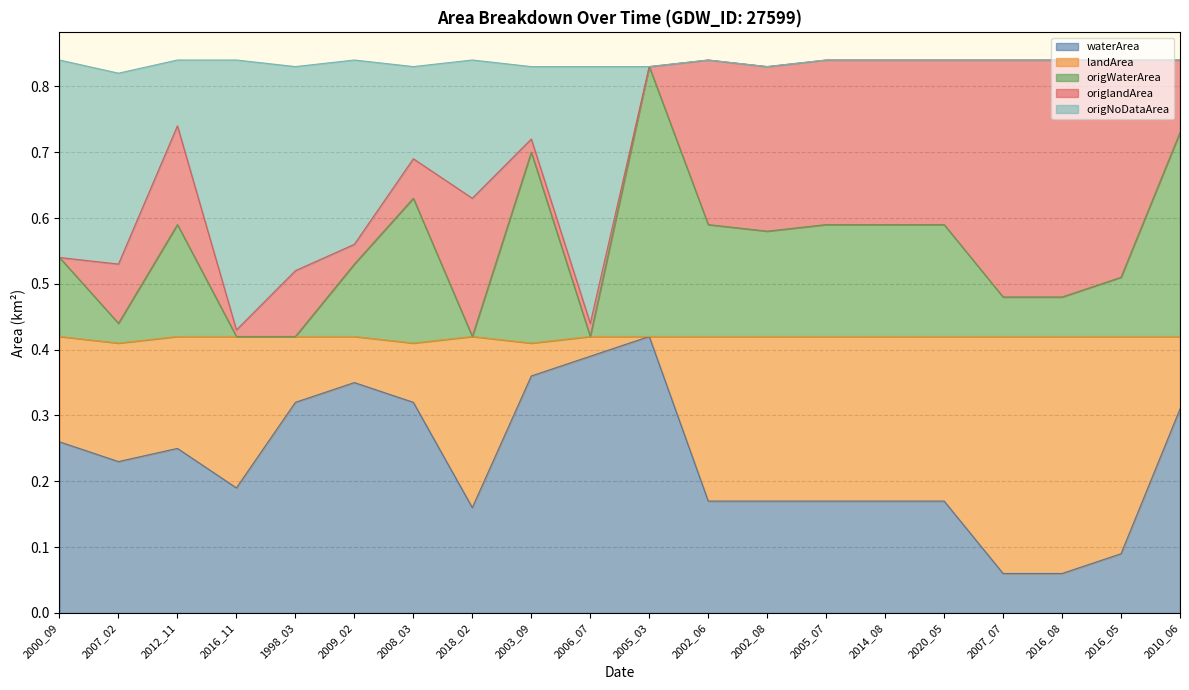

Does the chart have visible grid lines?

Yes